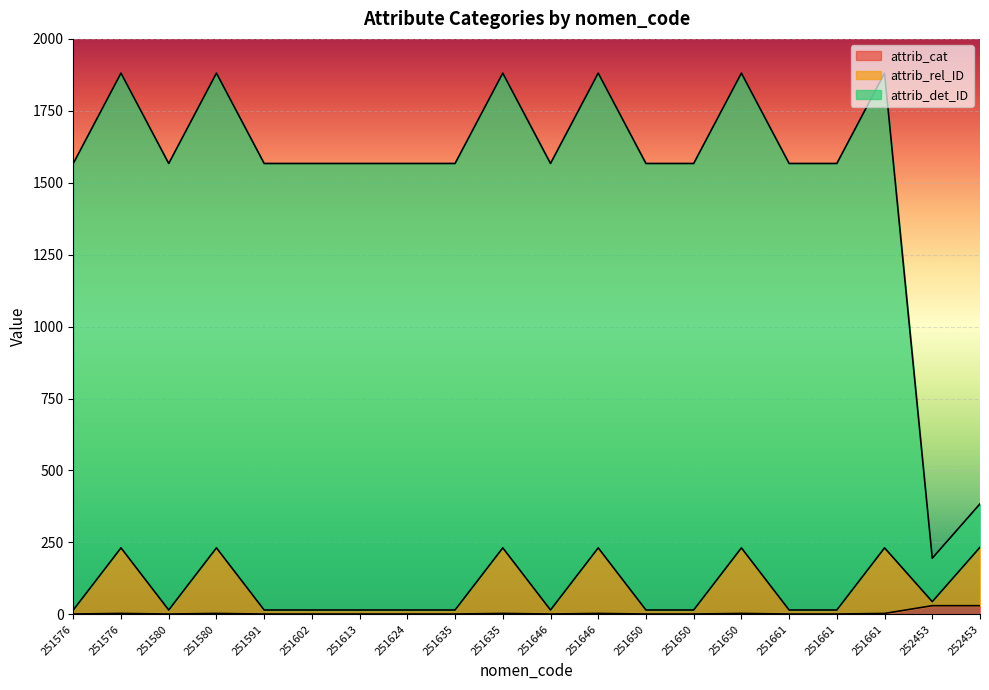

True or false: attrib_cat has more than 2 interior local peaks.

True